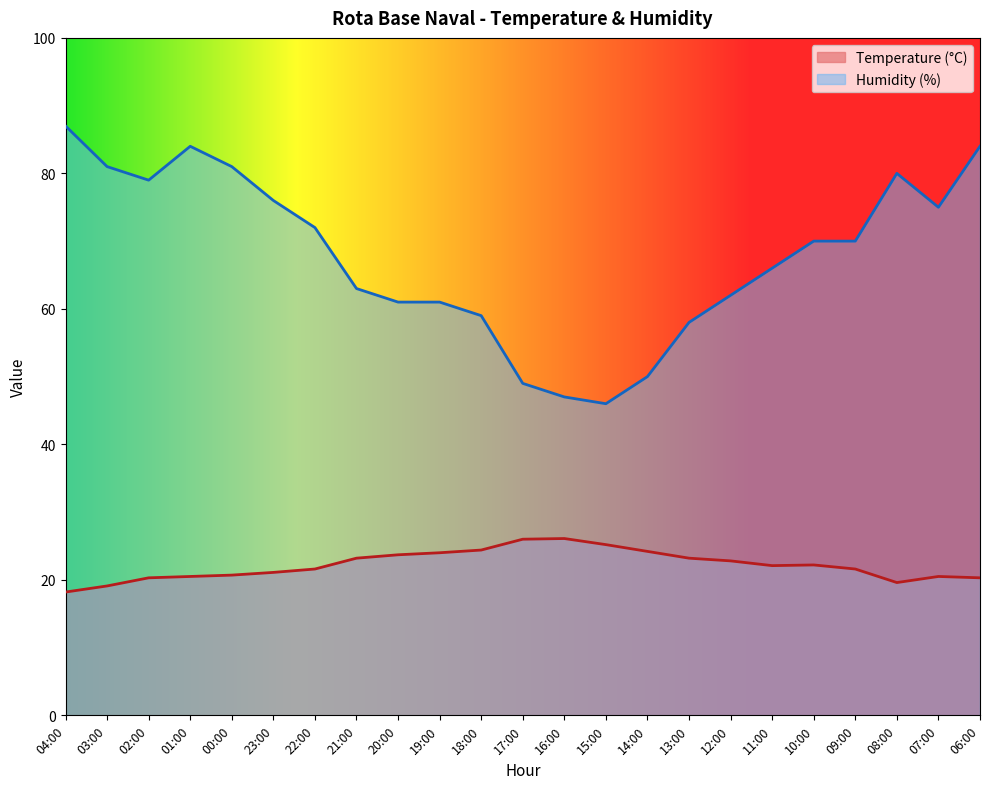

How many lines are shown in the chart?

2